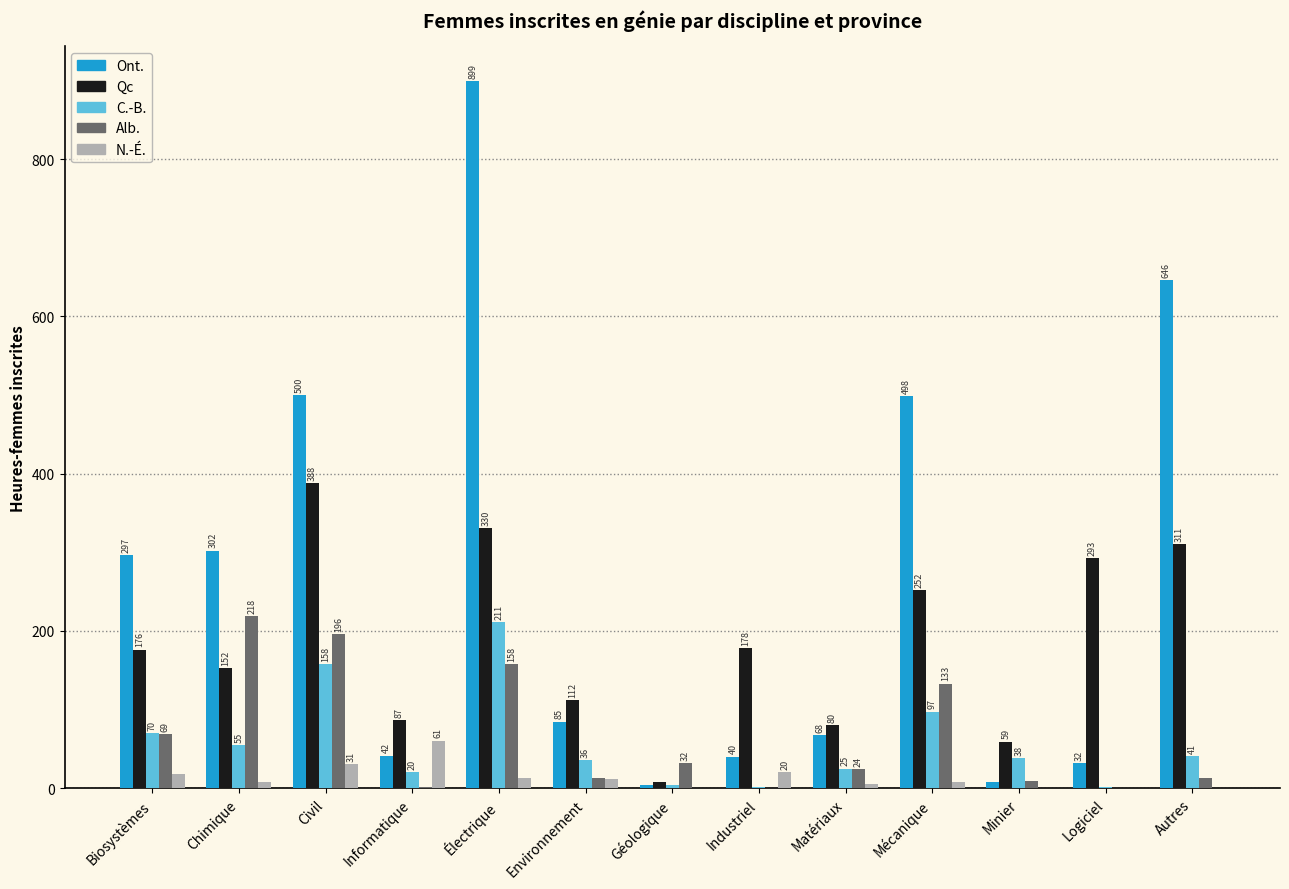

Which series changed the most between Biosystèmes and Autres?

Ont.